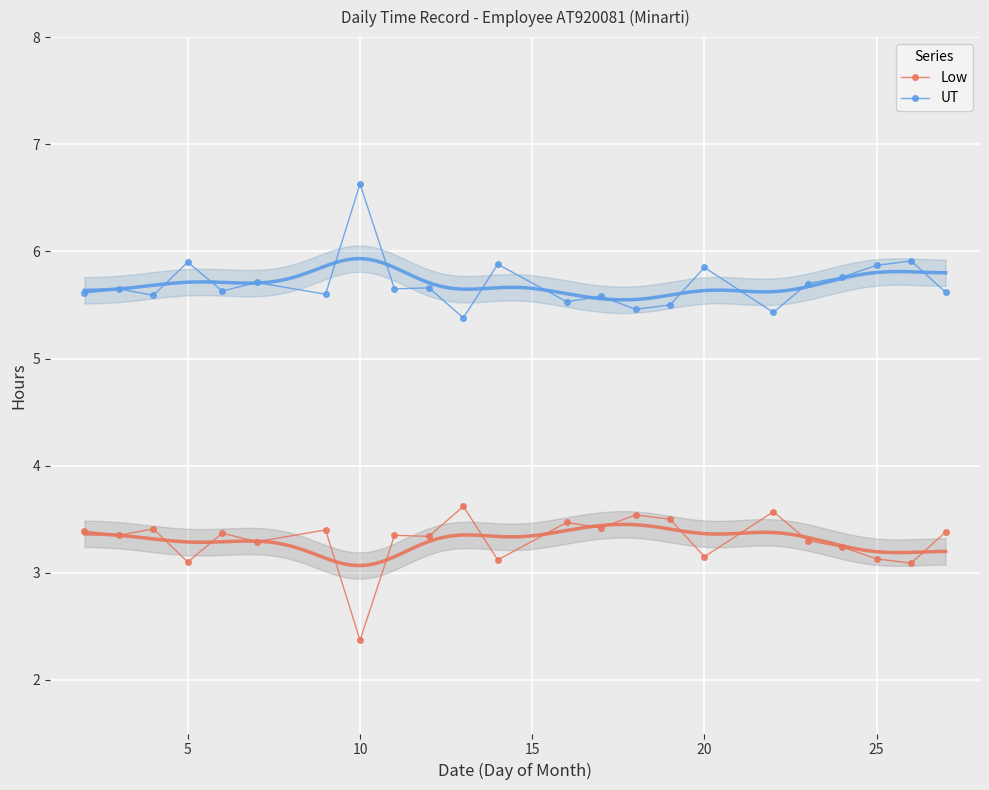

Which series has the largest range (max minus min)?

Low